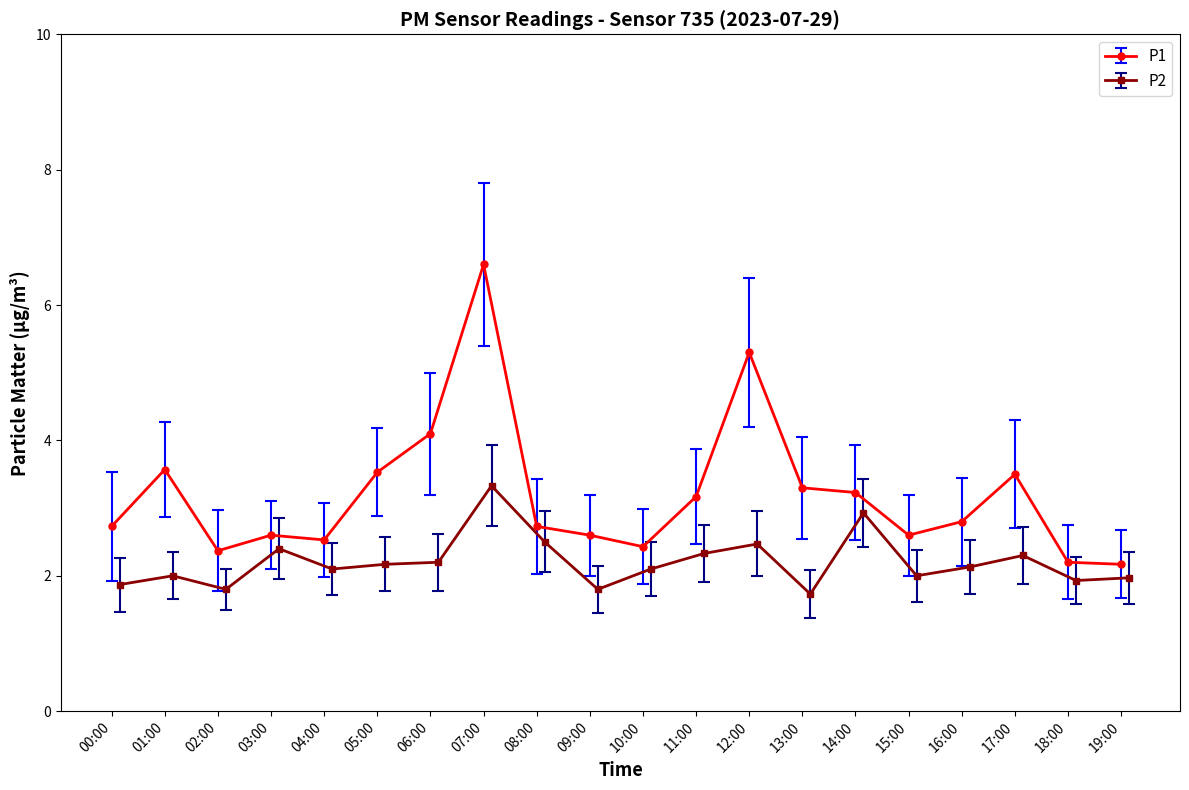

Is this an area chart (filled region under the line)?

No